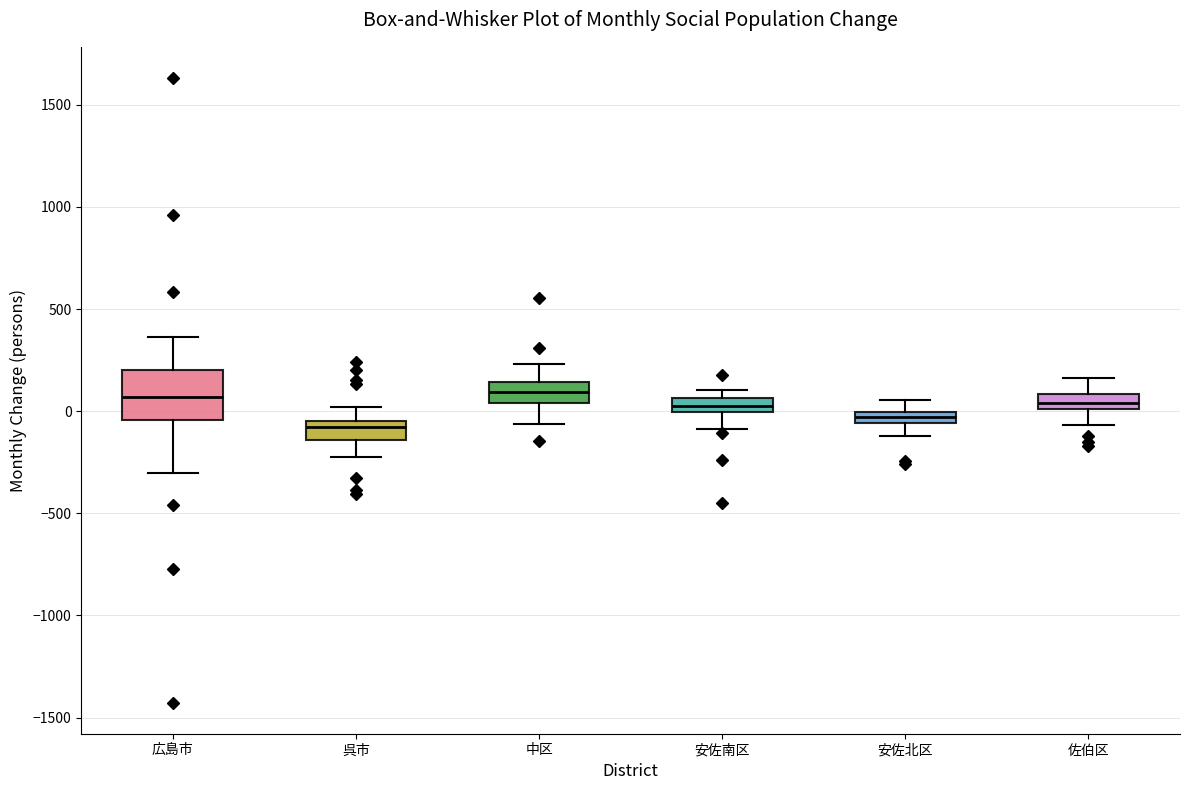

Where does the upper whisker of the box for 安佐北区 end on the y-axis? The values are not printed on the chart, so give them approximately, as read against the axis.

50